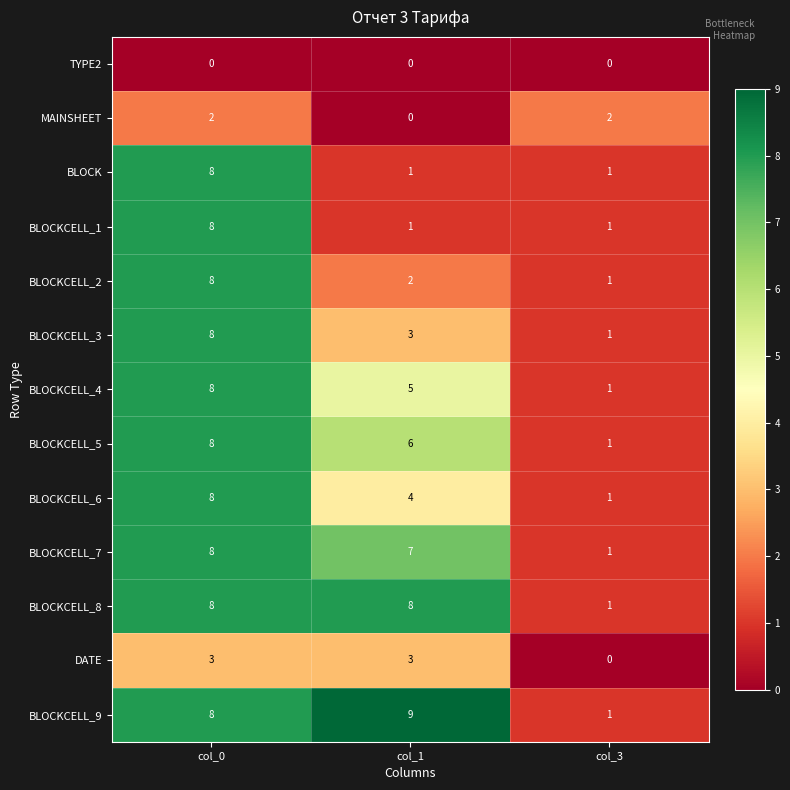

True or false: BLOCKCELL_2 has a value of 0 at col_3.

False